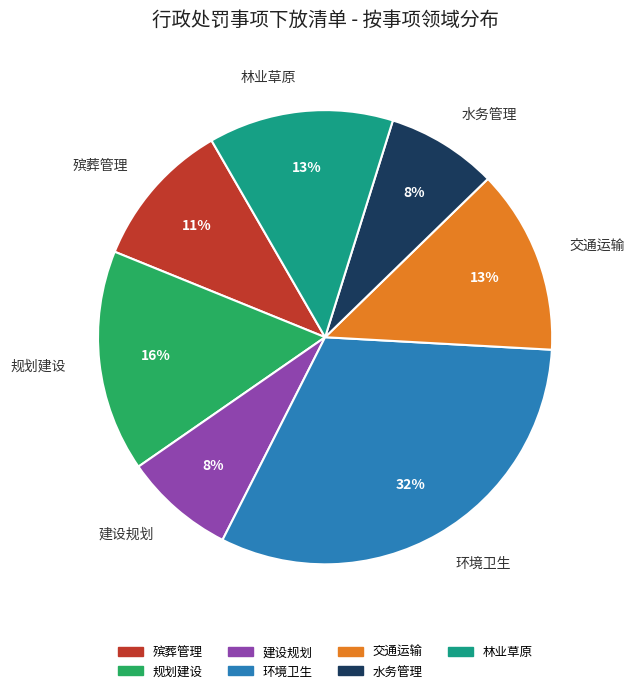

Which has a higher value, 林业草原 or 水务管理?

林业草原